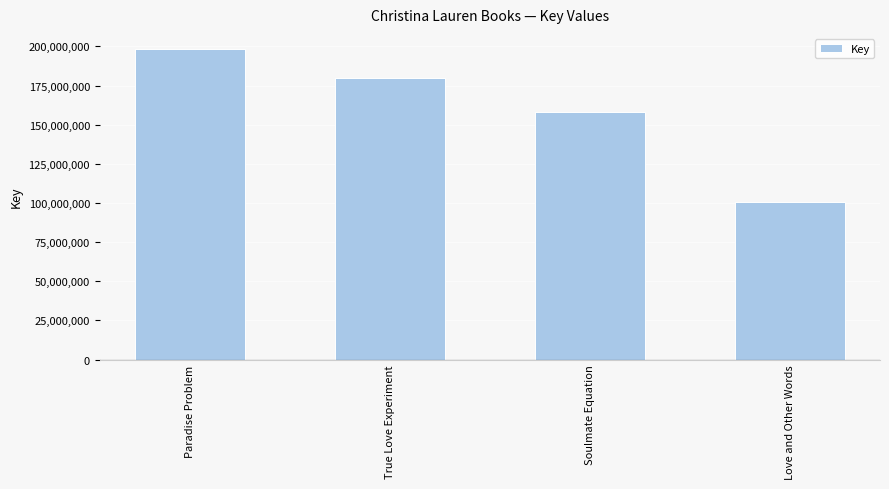

Reading right to left, extract all data points from this chart.

Love and Other Words=100862113	Soulmate Equation=157916037	True Love Experiment=179735746	Paradise Problem=198106733